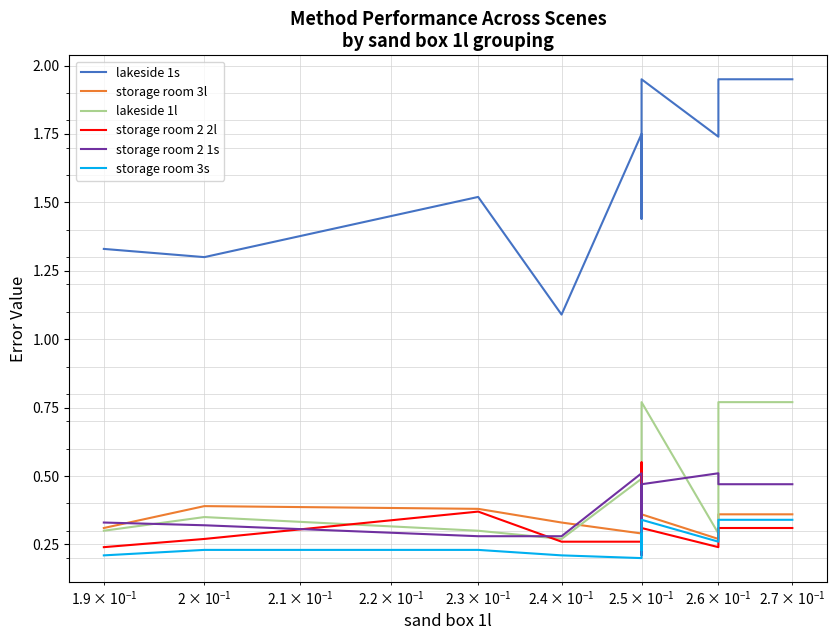

How many interior local peaks does the storage room 3s series have?

2